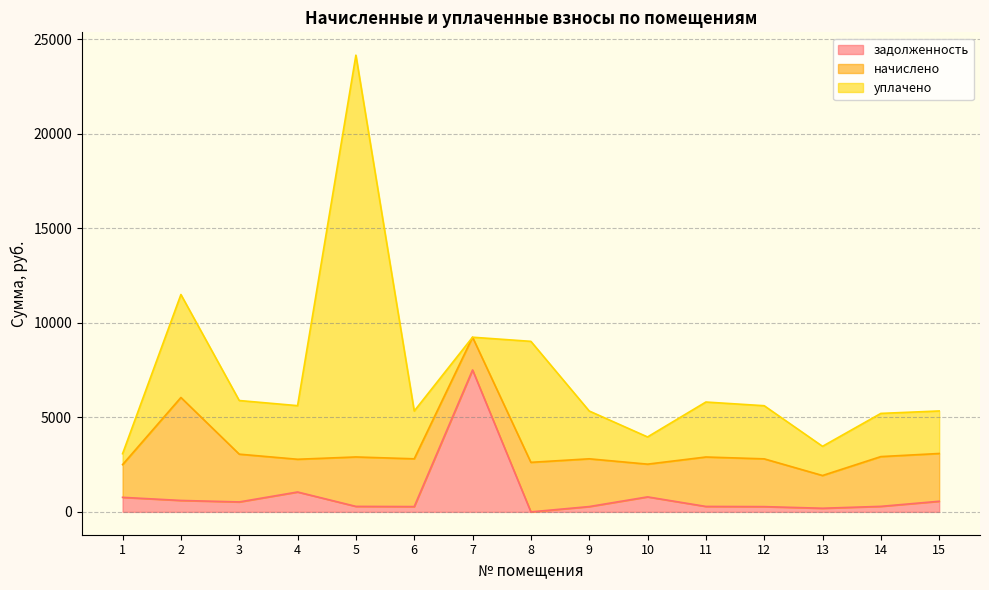

What is the sum of all начислено values?

37223.5